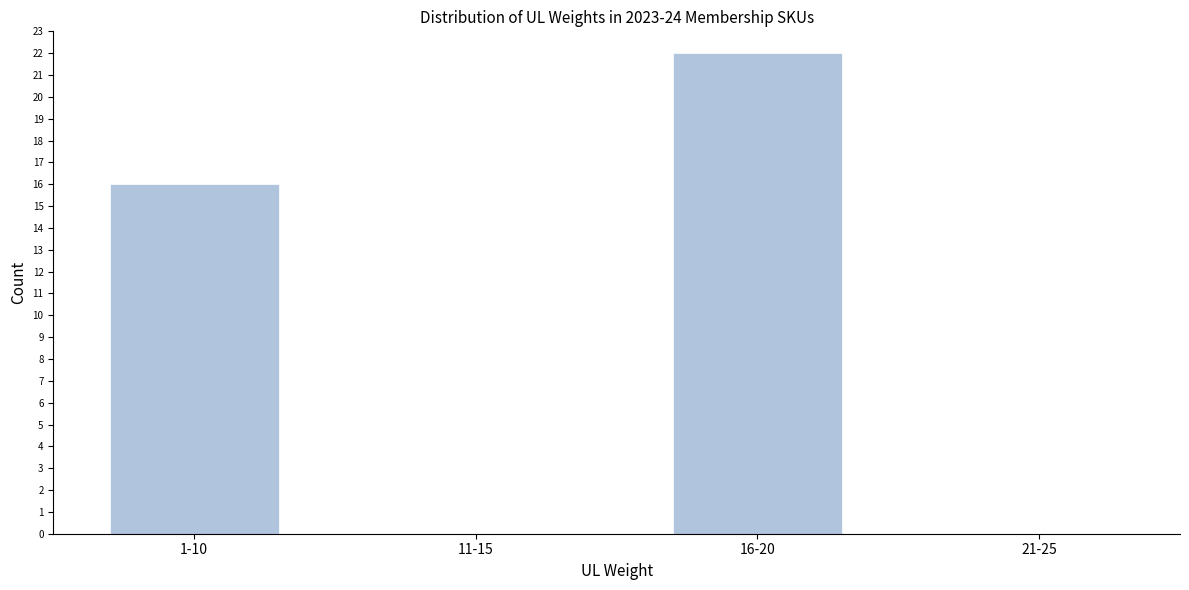

Reading left to right, list all the values displayed in this chart.

1-10=16	11-15=0	16-20=22	21-25=0